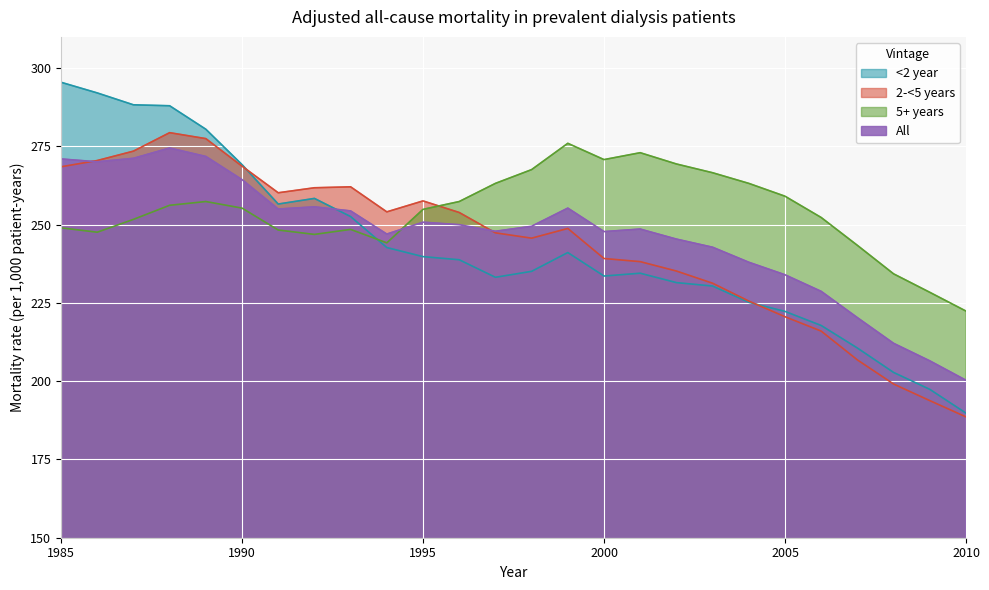

Reading left to right, transcribe all the data shown in this chart.

<2 year: 1985=295.5	1986=292.1	1987=288.3	1988=288.0	1989=280.5	1990=269.2	1991=256.6	1992=258.4	1993=252.6	1994=242.7	1995=239.8	1996=238.8	1997=233.2	1998=235.1	1999=241.1	2000=233.6	2001=234.5	2002=231.5	2003=230.4	2004=225.2	2005=222.3	2006=217.8	2007=210.6	2008=202.8	2009=197.4	2010=189.8
2-<5 years: 1985=268.5	1986=270.5	1987=273.5	1988=279.4	1989=277.5	1990=268.7	1991=260.2	1992=261.8	1993=262.1	1994=254.1	1995=257.6	1996=253.9	1997=247.4	1998=245.7	1999=248.8	2000=239.2	2001=238.2	2002=235.2	2003=231.3	2004=225.6	2005=220.6	2006=216.0	2007=206.8	2008=199.1	2009=193.8	2010=188.6
5+ years: 1985=249.0	1986=247.6	1987=251.7	1988=256.2	1989=257.4	1990=255.3	1991=248.3	1992=246.9	1993=248.5	1994=244.2	1995=254.9	1996=257.4	1997=263.2	1998=267.6	1999=276.0	2000=270.8	2001=273.0	2002=269.4	2003=266.6	2004=263.2	2005=259.1	2006=252.3	2007=243.4	2008=234.3	2009=228.4	2010=222.4
All: 1985=271.0	1986=270.1	1987=271.2	1988=274.5	1989=271.8	1990=264.4	1991=255.0	1992=255.7	1993=254.4	1994=247.0	1995=250.8	1996=250.0	1997=247.9	1998=249.5	1999=255.3	2000=247.8	2001=248.6	2002=245.4	2003=242.8	2004=238.0	2005=234.0	2006=228.7	2007=220.3	2008=212.1	2009=206.5	2010=200.3